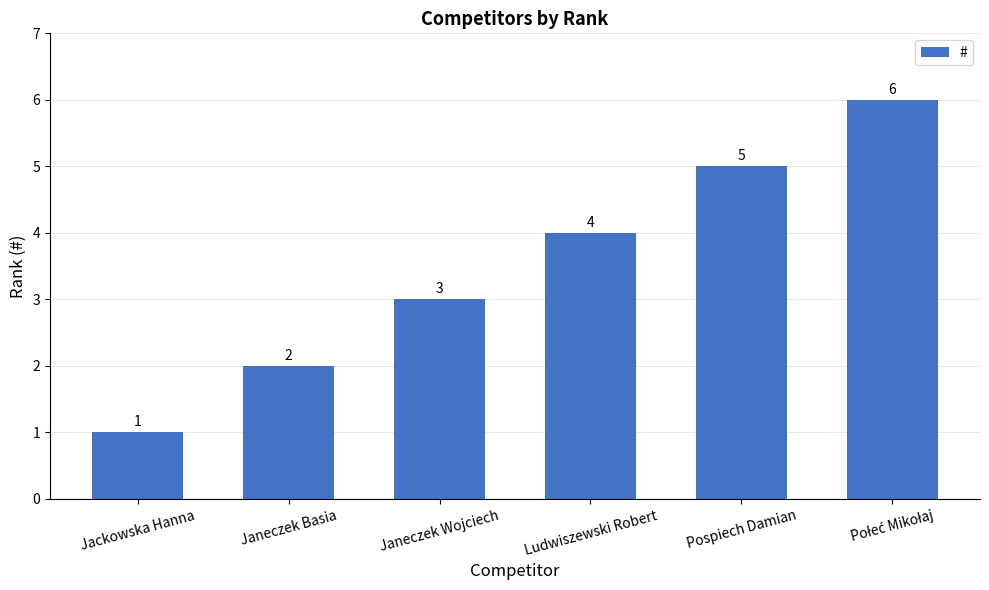

What is the label of the 4th bar from the left?

Ludwiszewski Robert